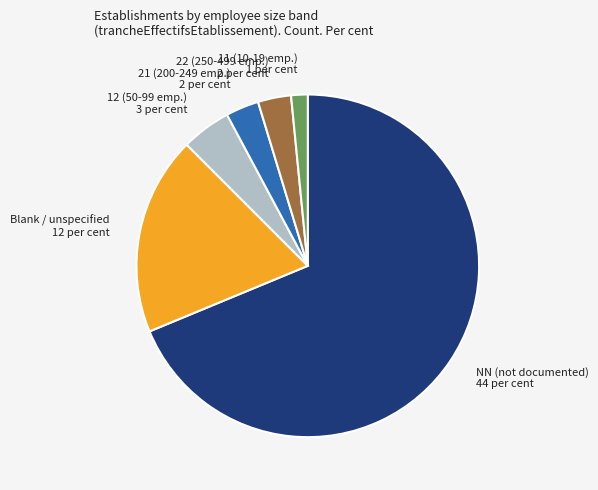

Which category accounts for the majority?

NN (not documented) 44 per cent